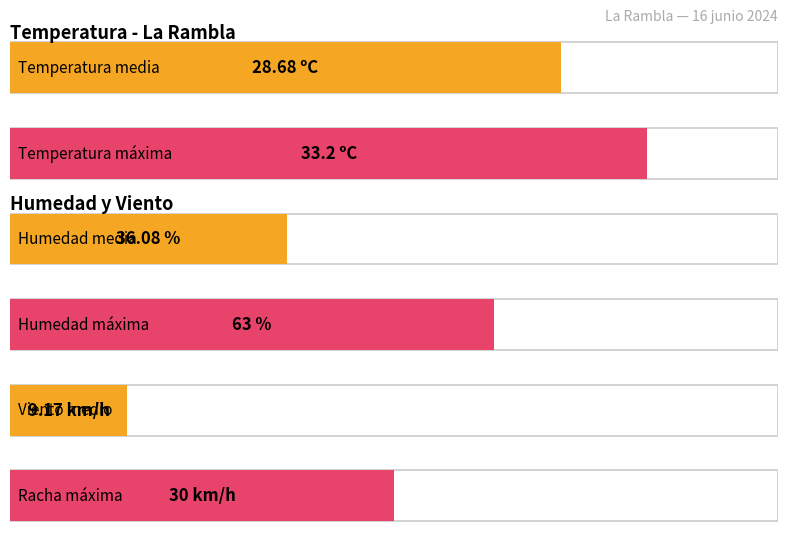

What is the average value of the Humedad (%) series?

36.1